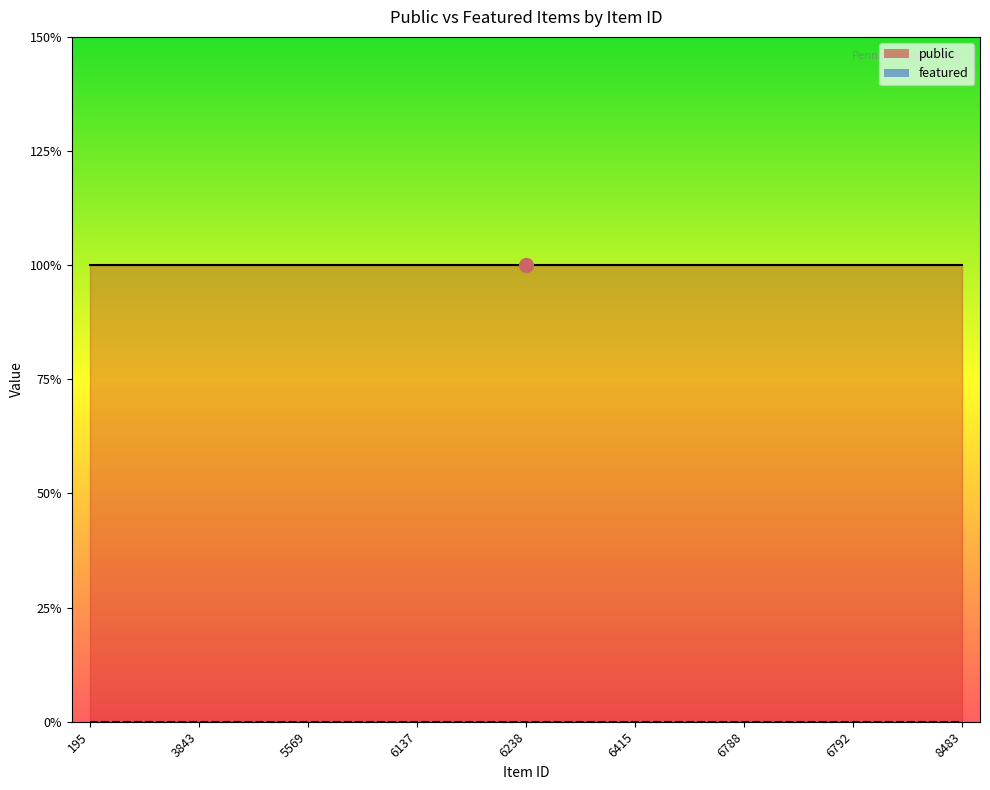

What is the greatest value displayed?

1